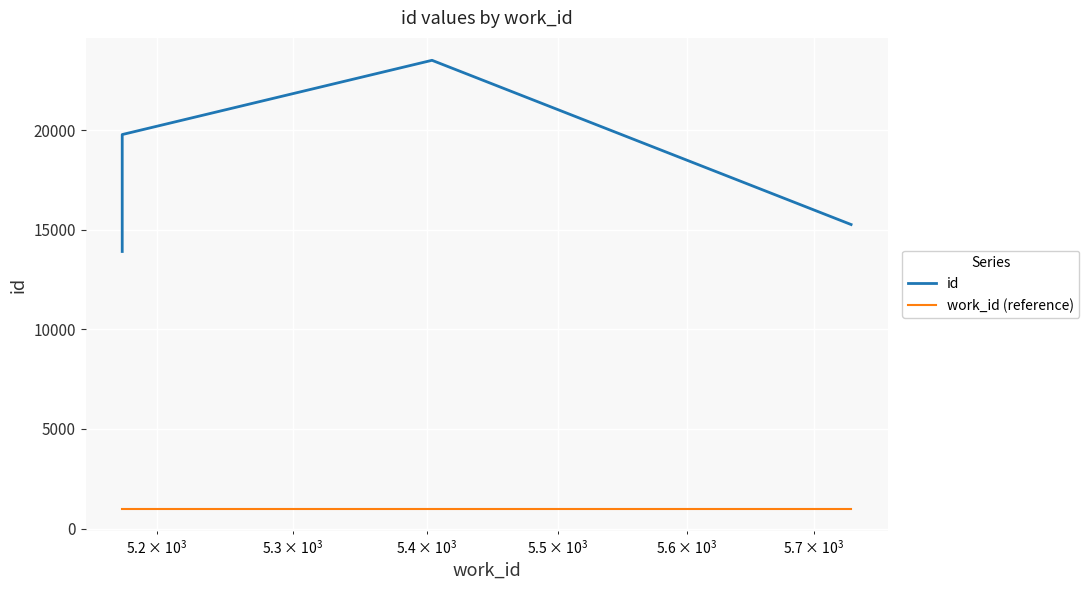

List the series in order of their overall mean, highest first.

id, work_id (reference)